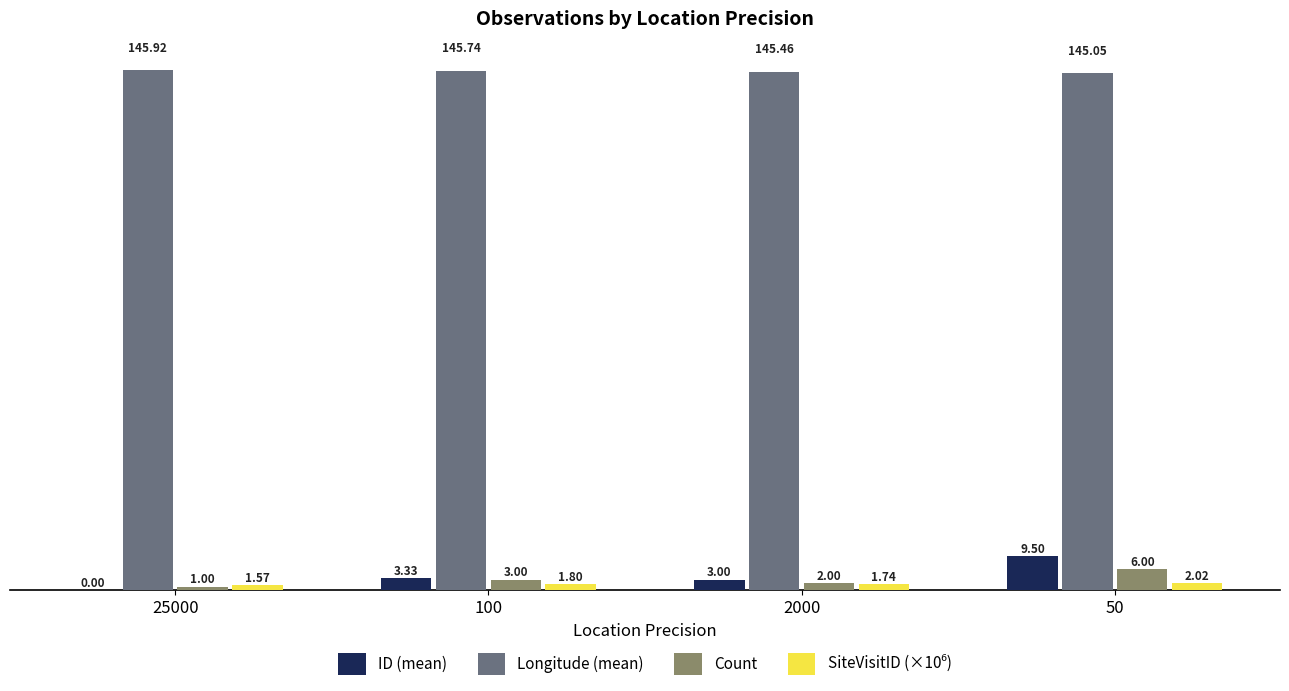

Which series has the largest total across all categories?

Longitude (mean)